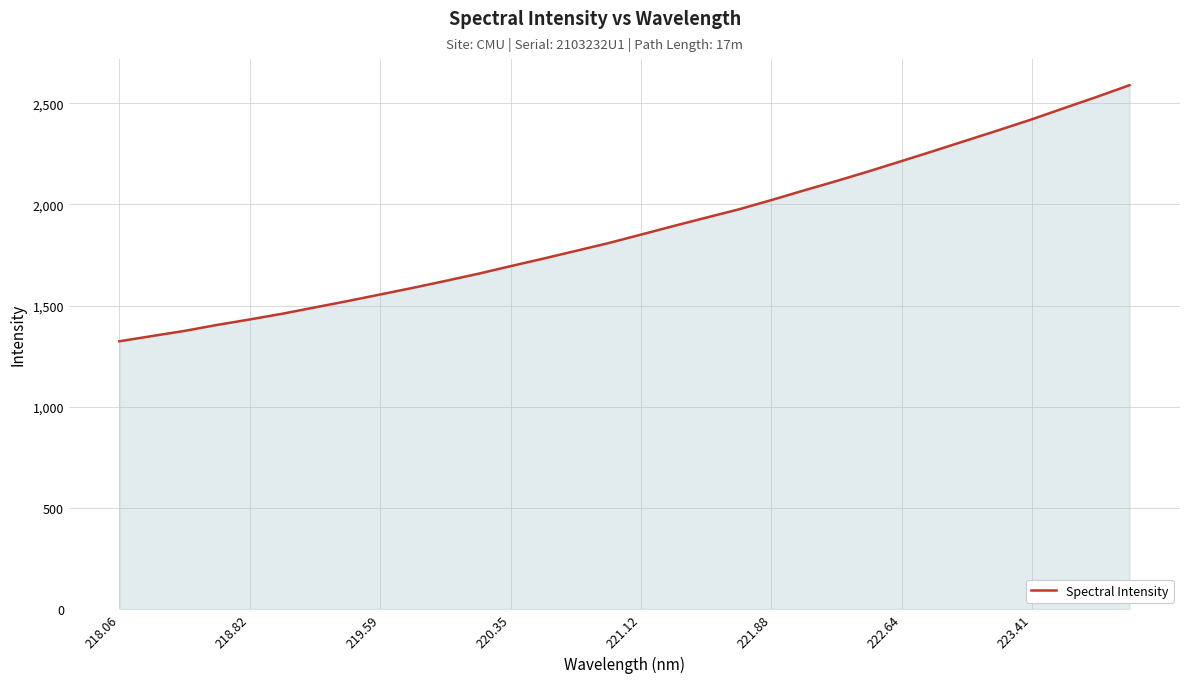

What is the smallest value displayed?

1323.7